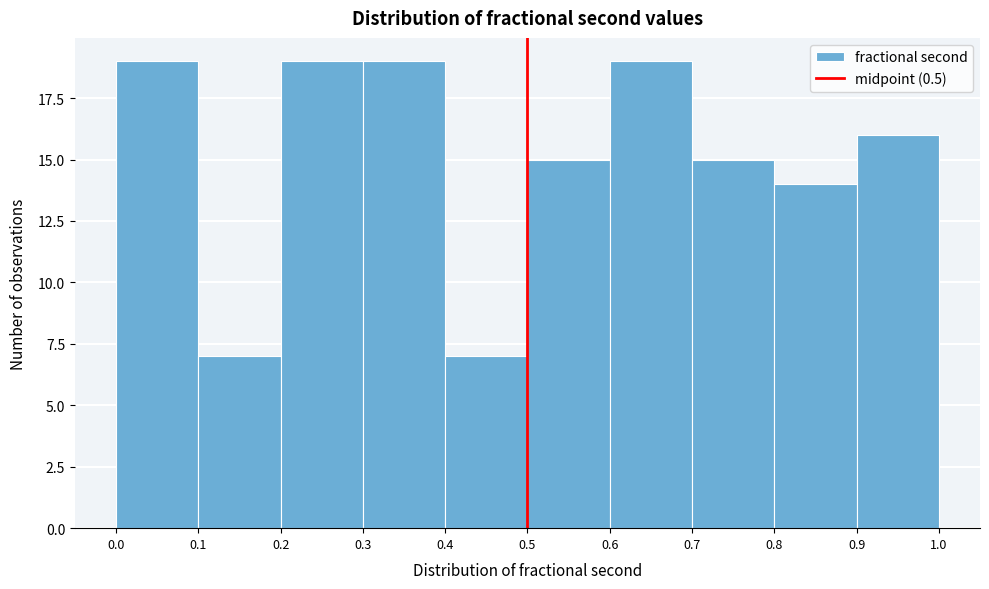

What is the height of the bar covering 0.8 to 0.9 on the x-axis? The values are not printed on the chart, so give them approximately, as read against the axis.

14